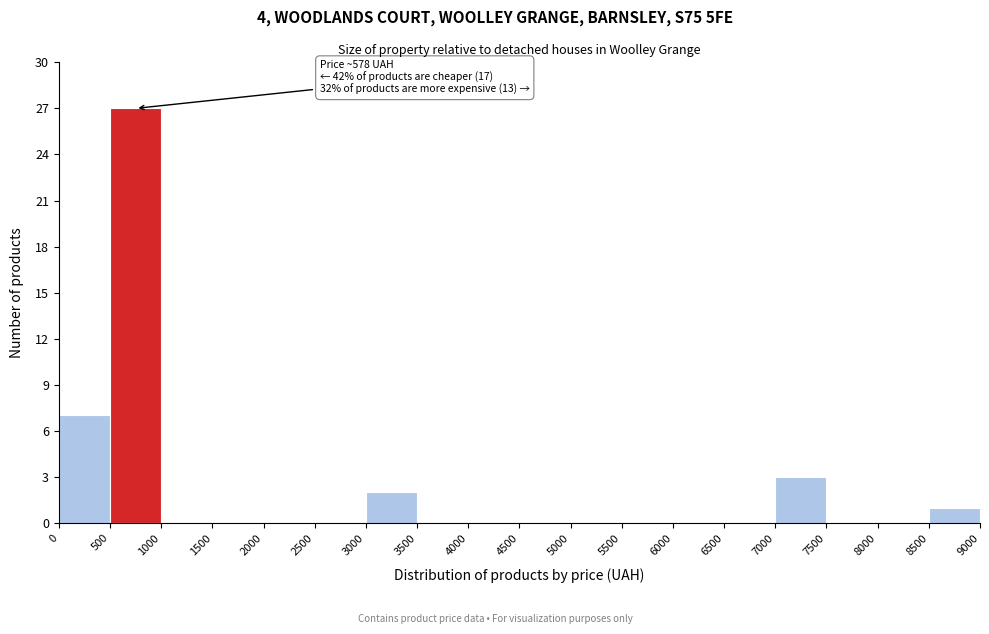

Over which range of the x-axis is the bar tallest?

500 to 1000